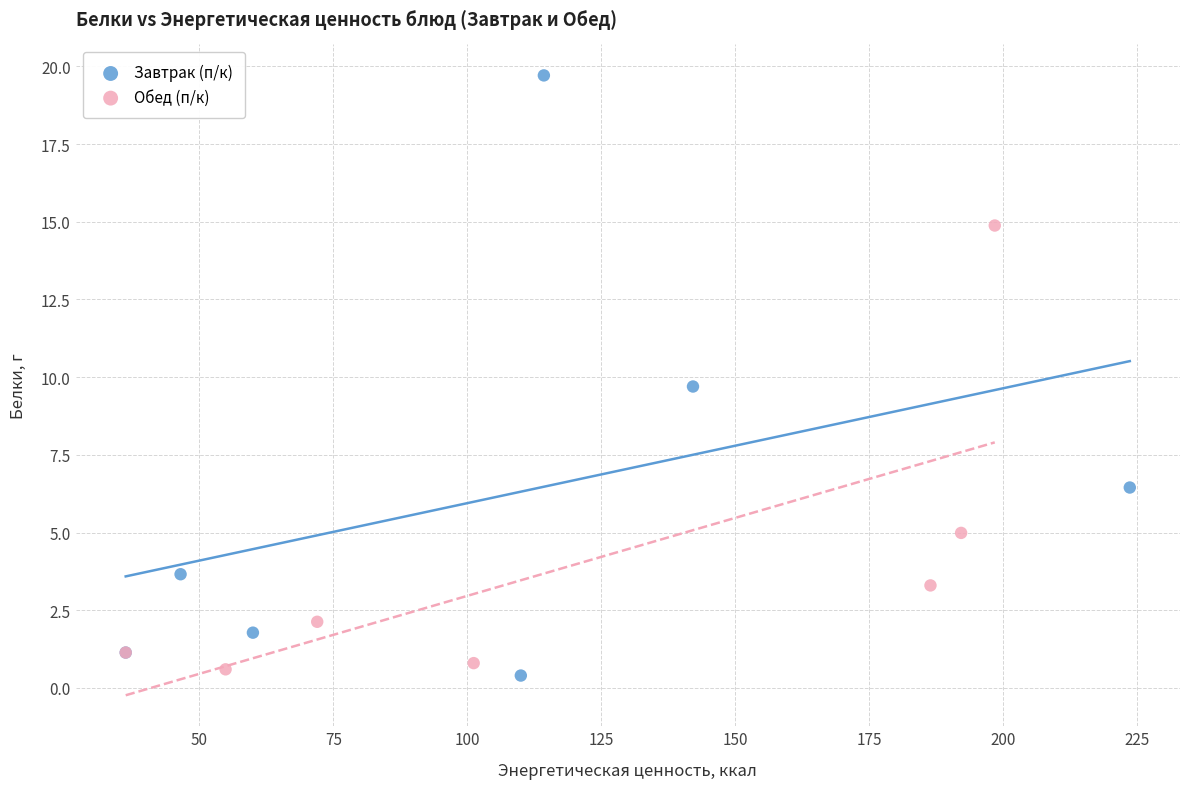

Which series contains the highest Y value?

Завтрак (п/к)